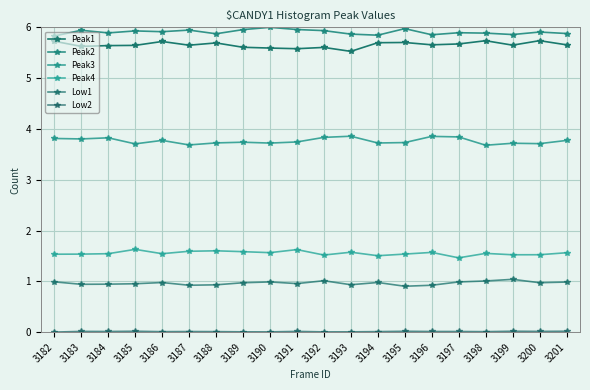

What is the greatest value displayed?

6.0